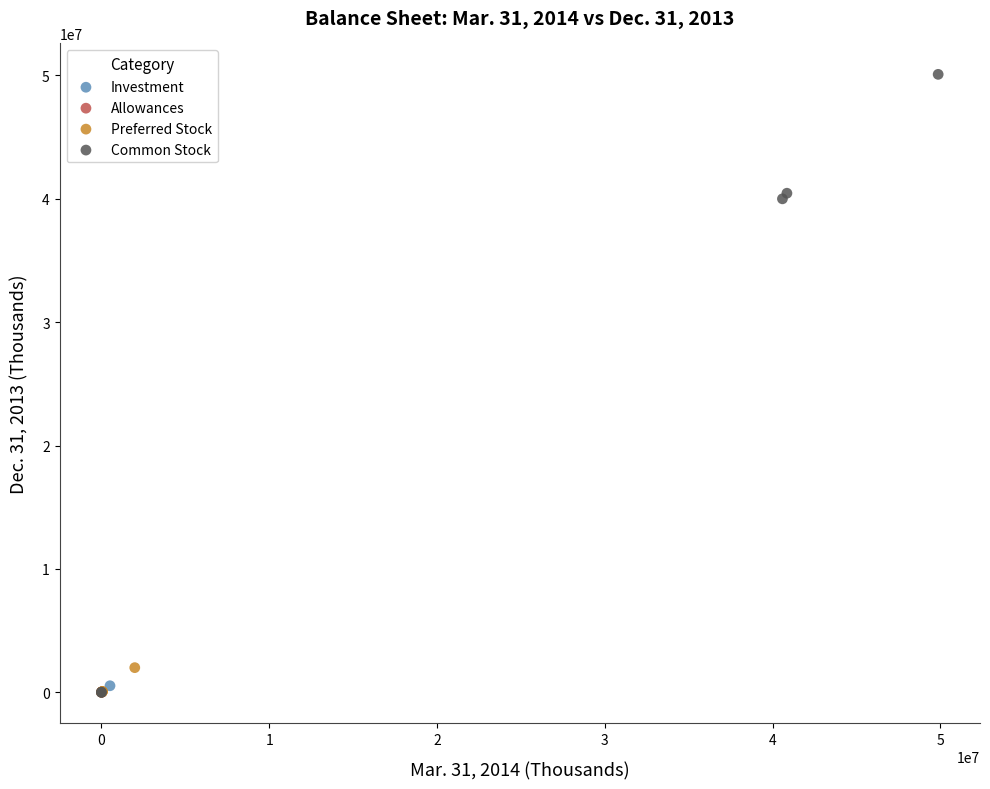

What are all the series names shown in the legend?

Investment, Allowances, Preferred Stock, Common Stock